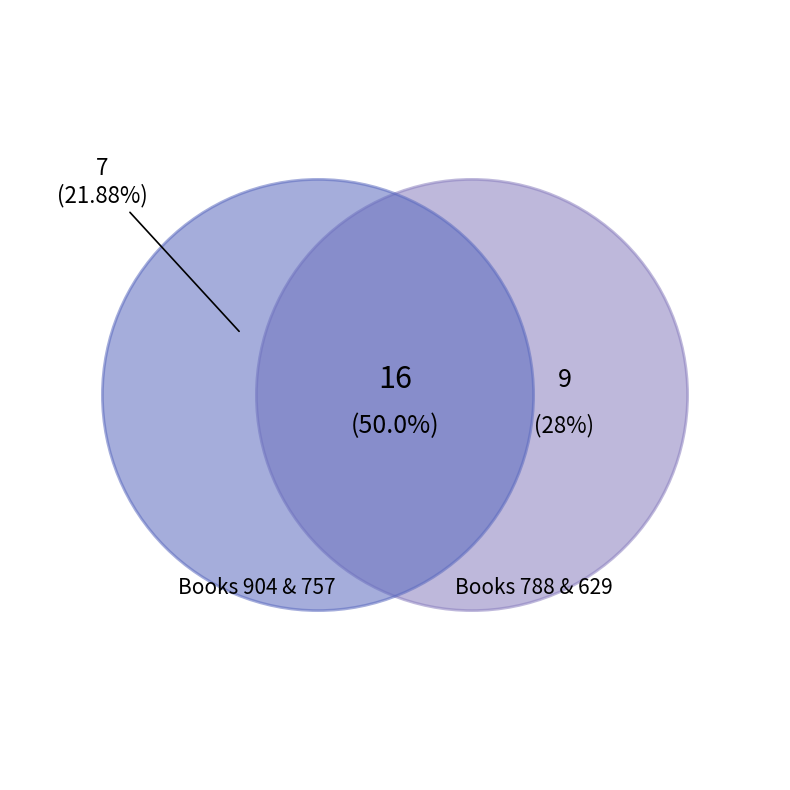

Is it true that 629 is 20% of the pie?

False